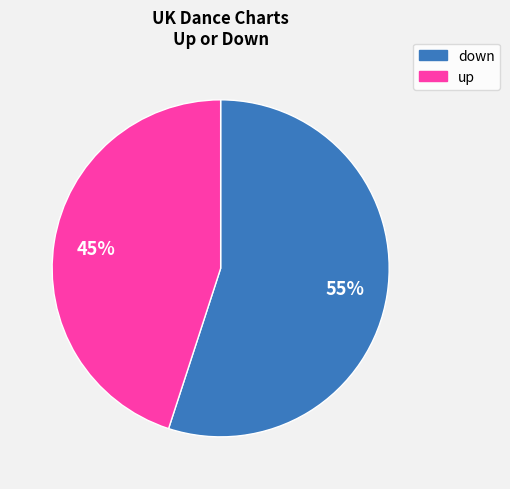

Count the number of slices in the pie.

2